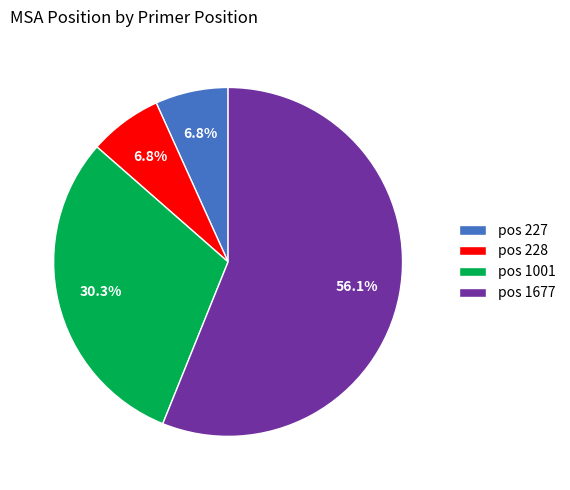

Is the sum of pos 1001 and pos 1677 greater than half?

Yes